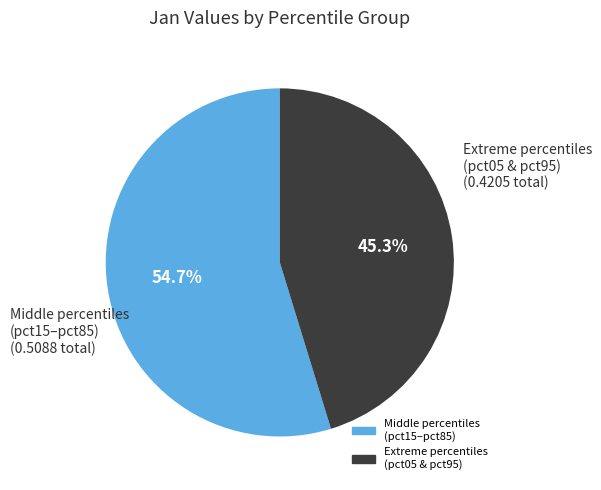

Is there a majority slice in this chart?

Yes